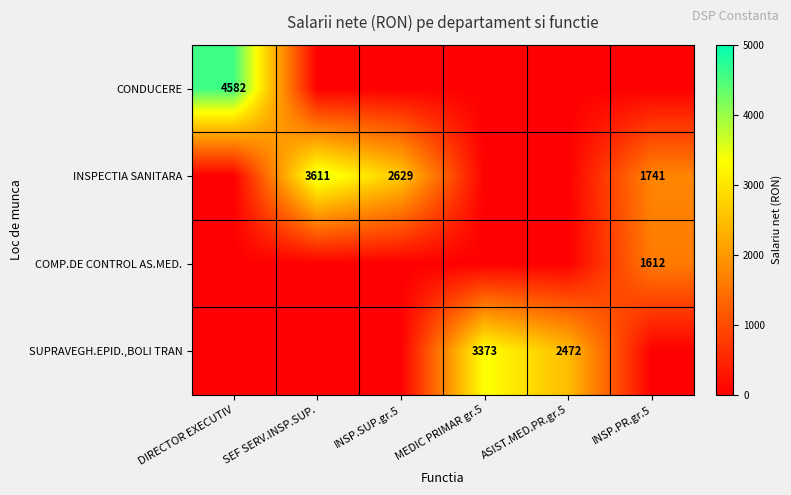

The value of SUPRAVEGH.EPID.,BOLI TRAN at ASIST.MED.PR.gr.5 is 1674. True or false?

False